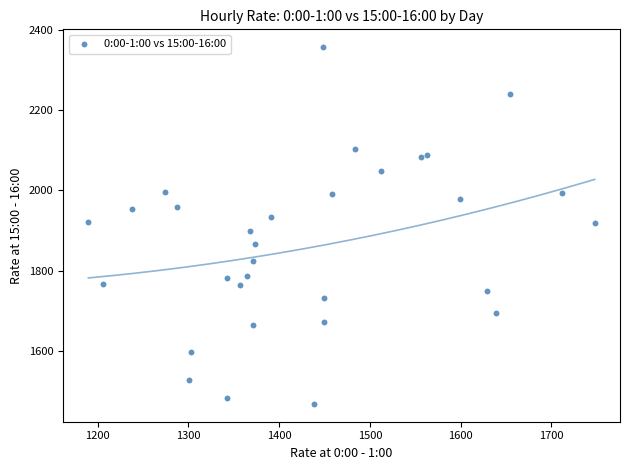

What is the range of X values (max minus min)?

557.9